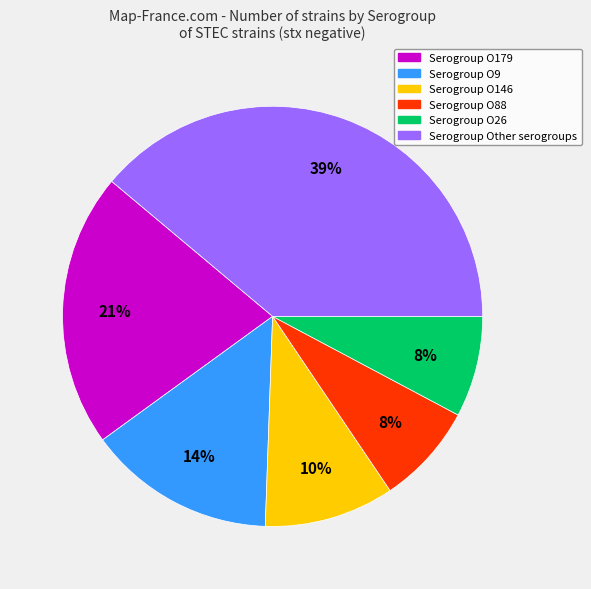

Is there a majority slice in this chart?

No